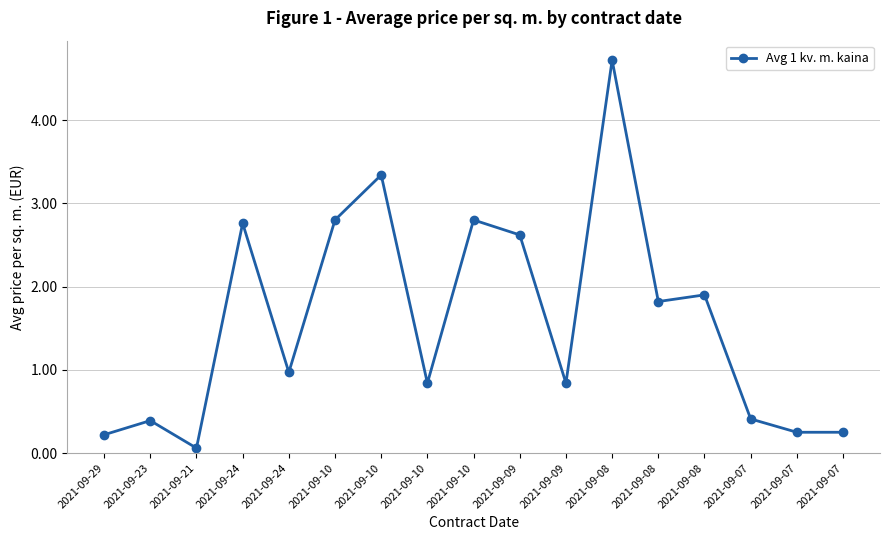

True or false: the data shows 1.2 at 2021-09-09.

False